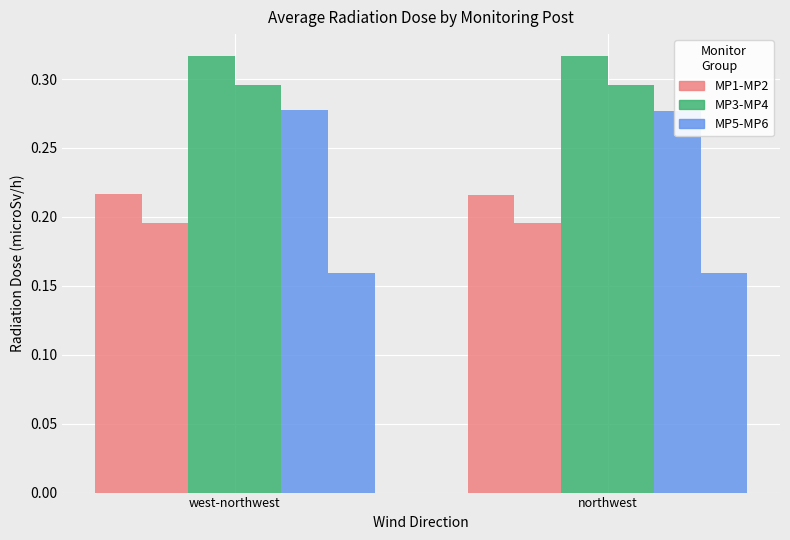

Count the MP-6(microSv/h) values in the range 0 to 1.

2